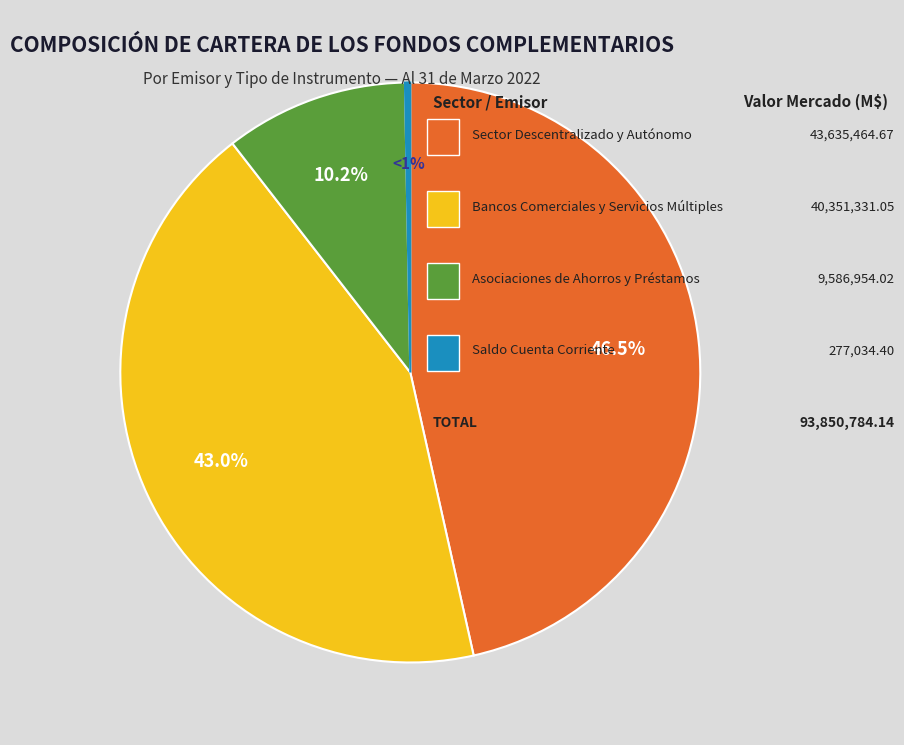

Does Asociaciones de Ahorros y Préstamos represent more than half of the total?

No